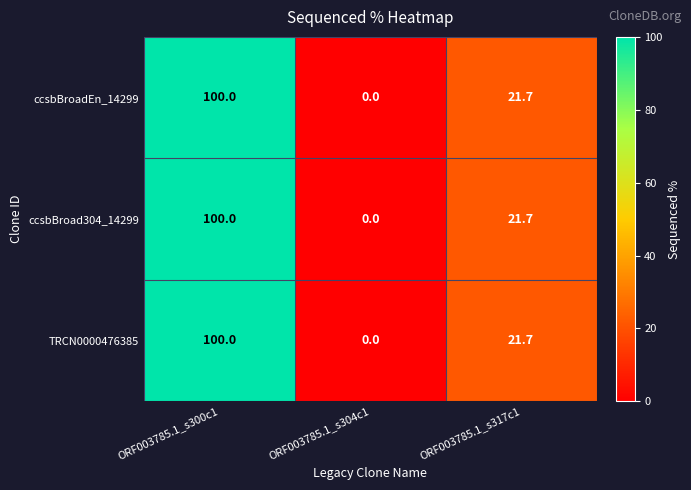

What value does the ccsbBroadEn_14299 series have at ORF003785.1_s300c1?

100.0